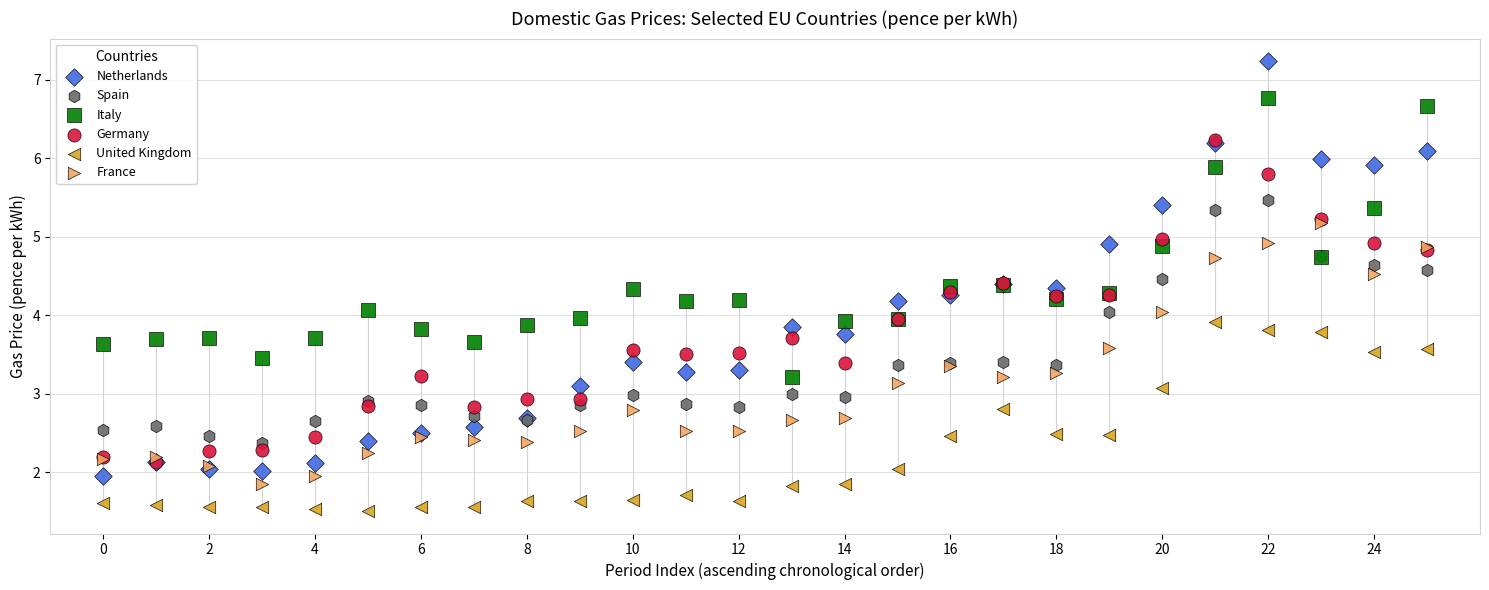

Which series contains the lowest Y value?

United Kingdom